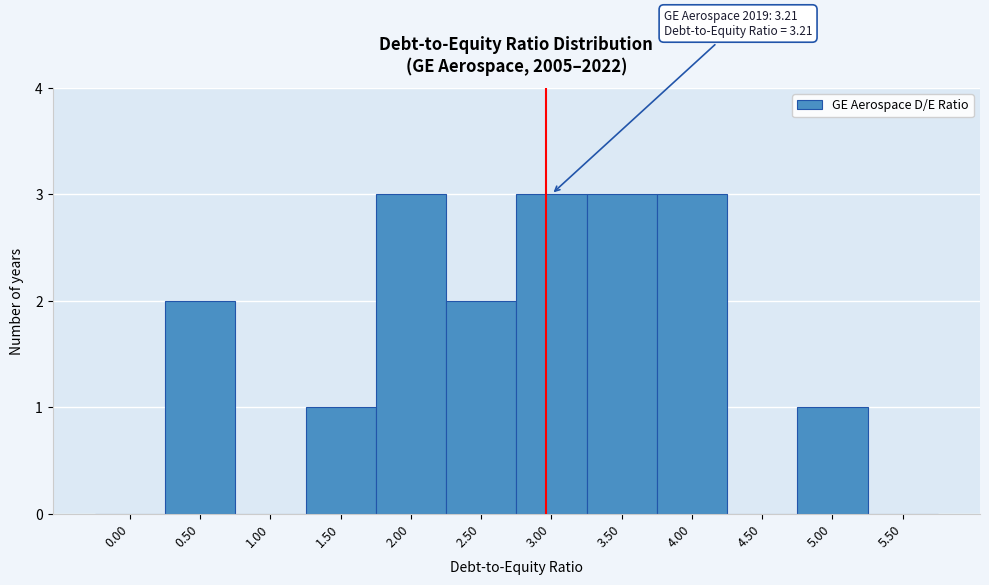

Reading left to right, list all the values displayed in this chart.

0.00=0	0.50=2	1.00=0	1.50=1	2.00=3	2.50=2	3.00=3	3.50=3	4.00=3	4.50=0	5.00=1	5.50=0